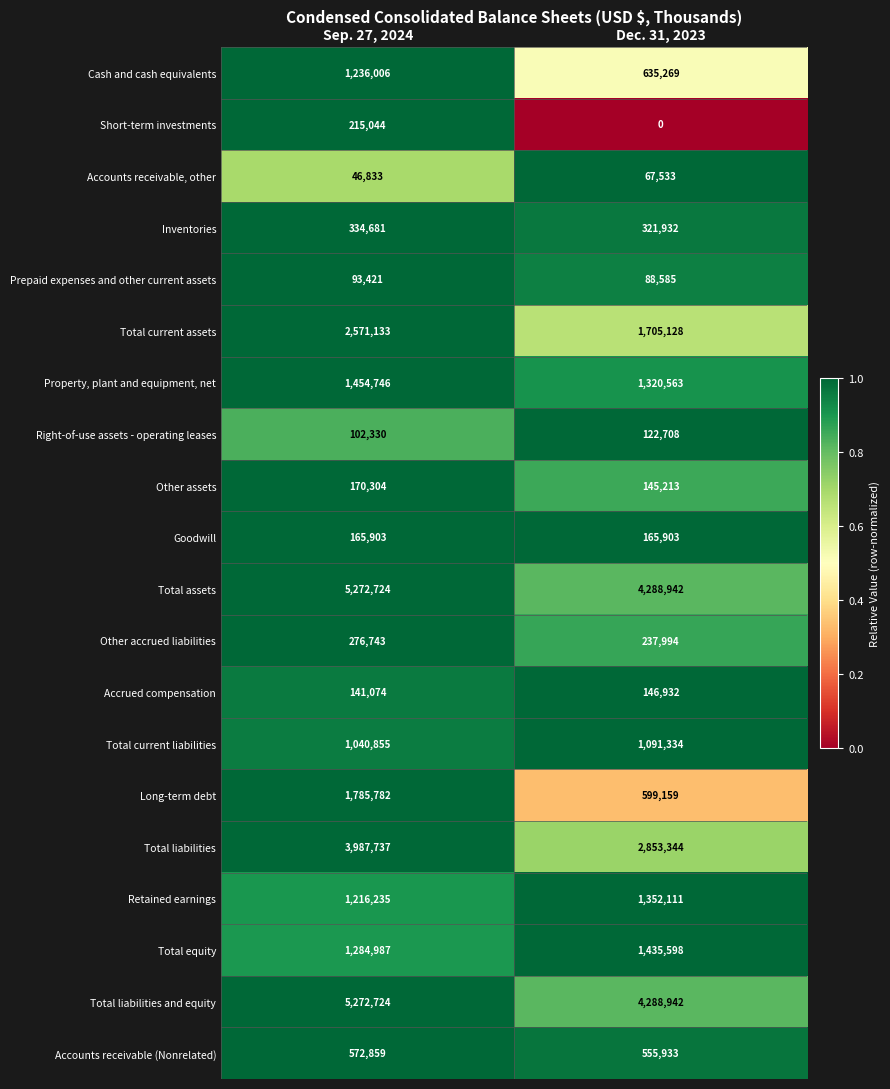

At which label is Accrued compensation closest to 144003?

Sep. 27, 2024